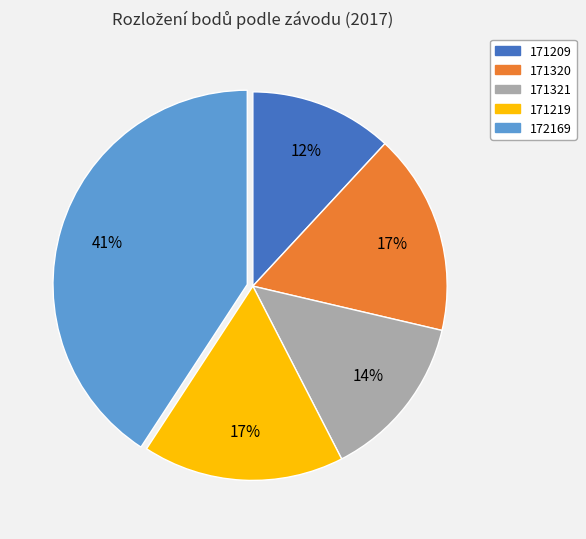

Combined, do 171209 and 172169 account for over 50%?

Yes